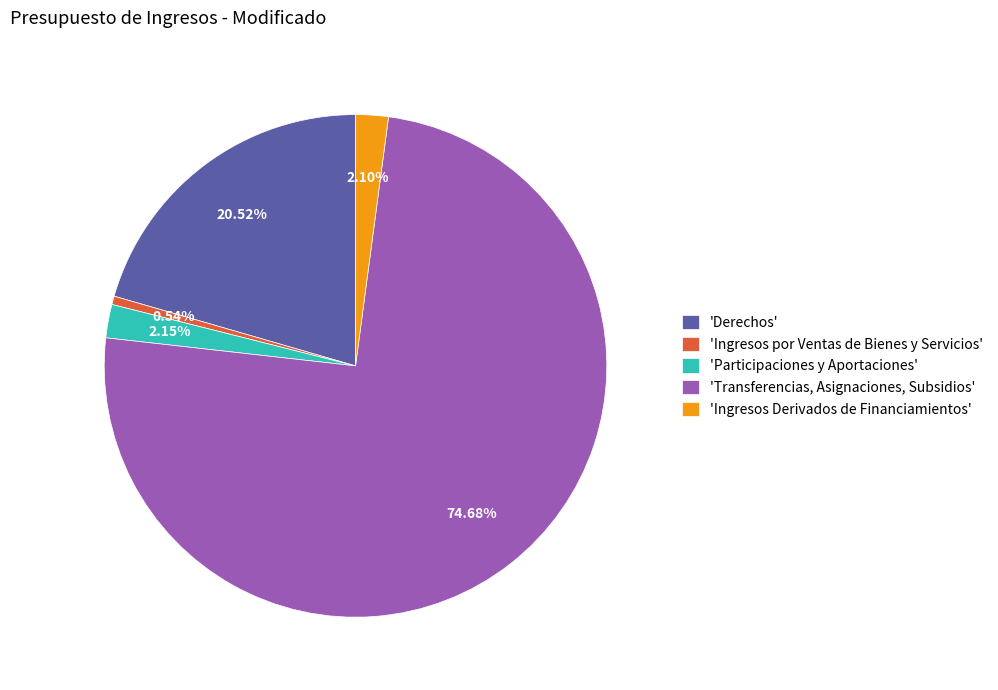

Which slice is the largest?

'Transferencias, Asignaciones, Subsidios'